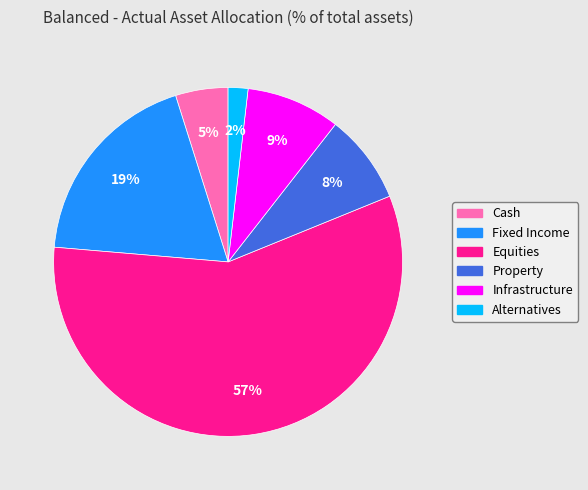

Is the sum of Infrastructure and Equities greater than half?

Yes